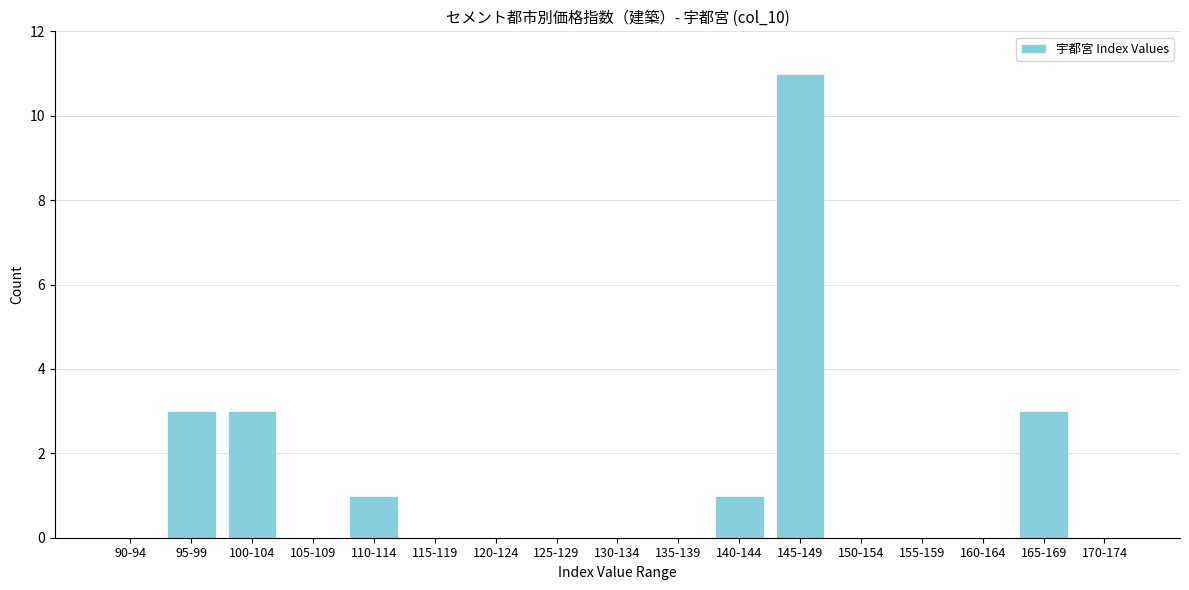

Reading left to right, list all the values displayed in this chart.

90-94=0	95-99=3	100-104=3	105-109=0	110-114=1	115-119=0	120-124=0	125-129=0	130-134=0	135-139=0	140-144=1	145-149=11	150-154=0	155-159=0	160-164=0	165-169=3	170-174=0